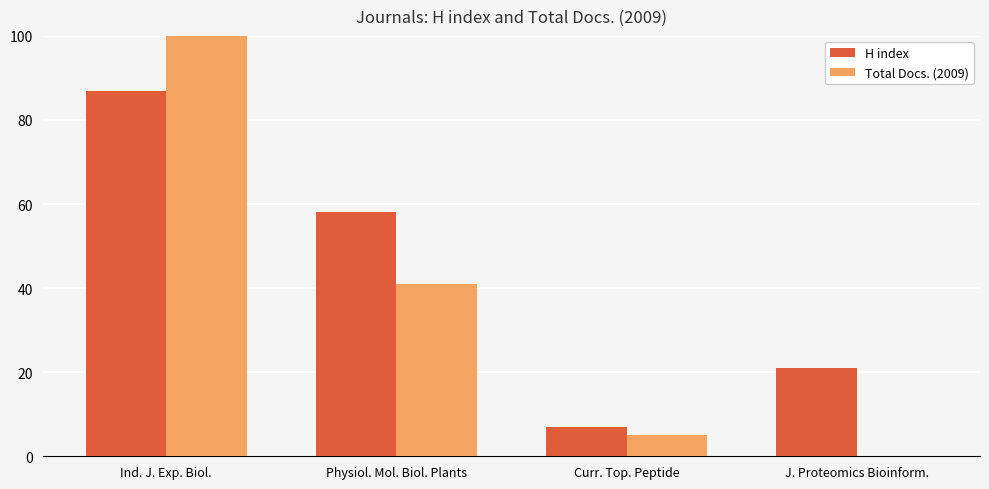

The H index series shows 7 at Curr. Top. Peptide. True or false?

True